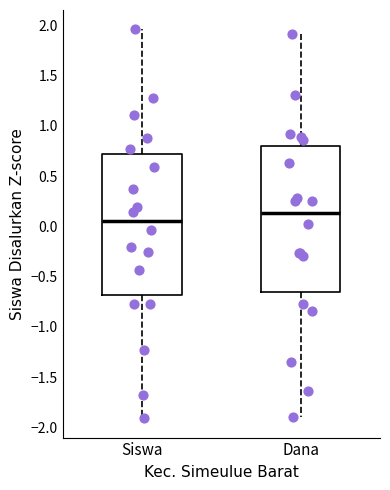

Where is the upper edge of the box for Dana on the y-axis? The values are not printed on the chart, so give them approximately, as read against the axis.

0.80